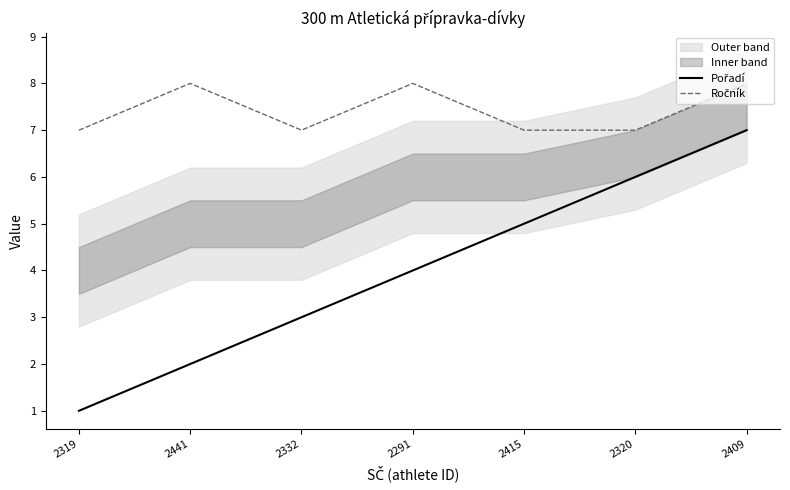

Which has a higher value, 2441 or 2319?

2441